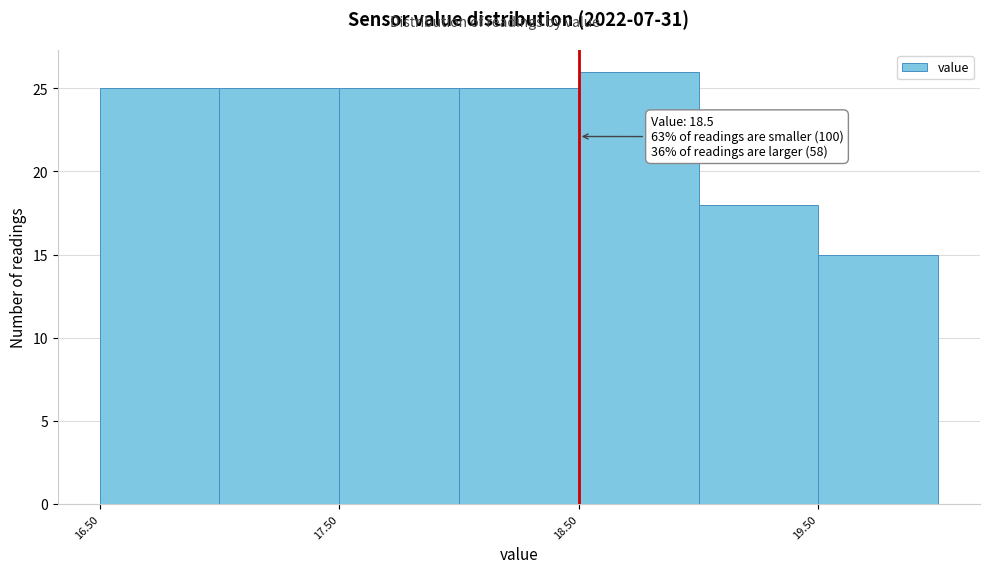

Over which range of the x-axis is the bar tallest?

18.5 to 19.0